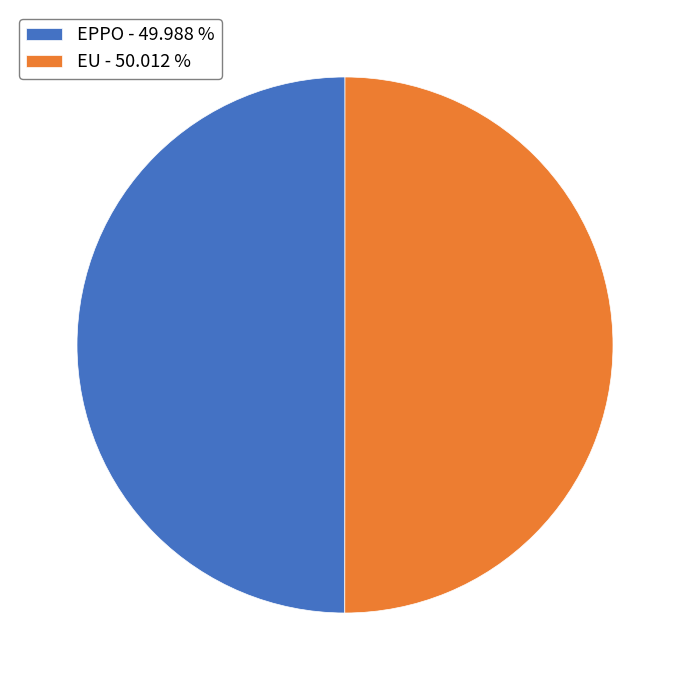

What is the ratio of the value at EU - 50.012 % to the value at EPPO - 49.988 %?

1.0